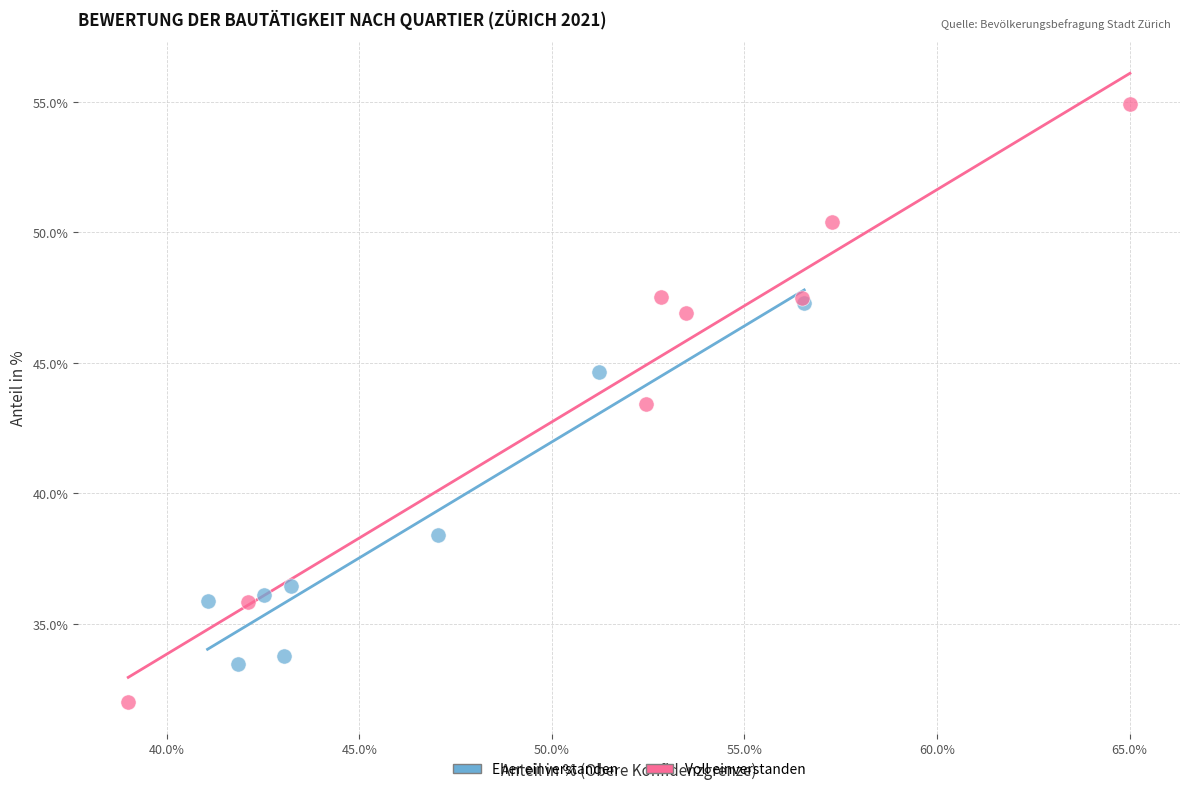

Which series contains the lowest Y value?

Voll einverstanden